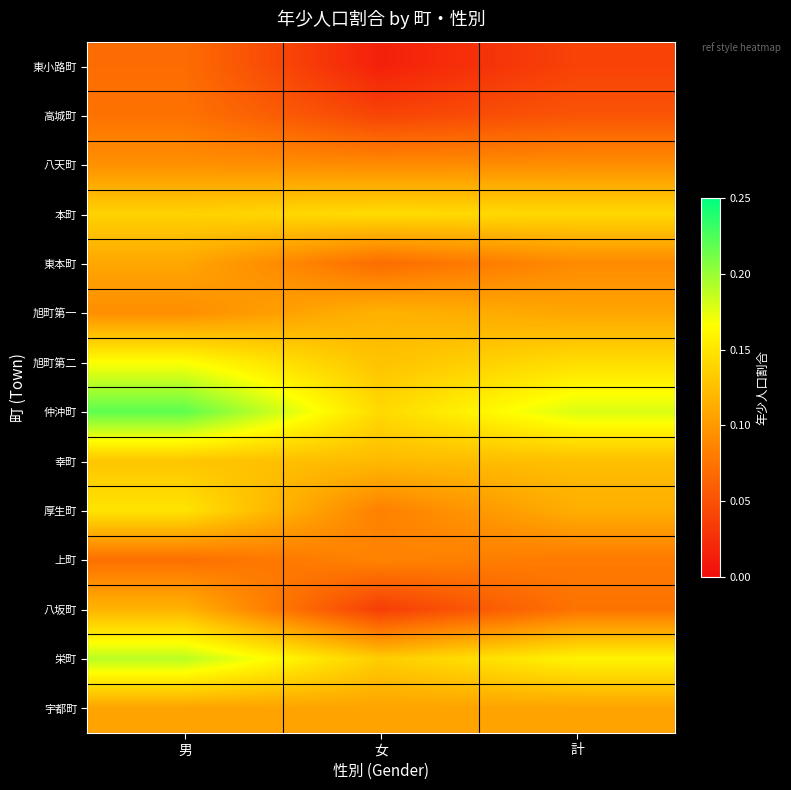

Rank the series by their maximum value, from lowest to highest.

東小路町, 高城町, 上町, 八天町, 宇都町, 東本町, 旭町第一, 八坂町, 幸町, 本町, 厚生町, 旭町第二, 栄町, 仲沖町